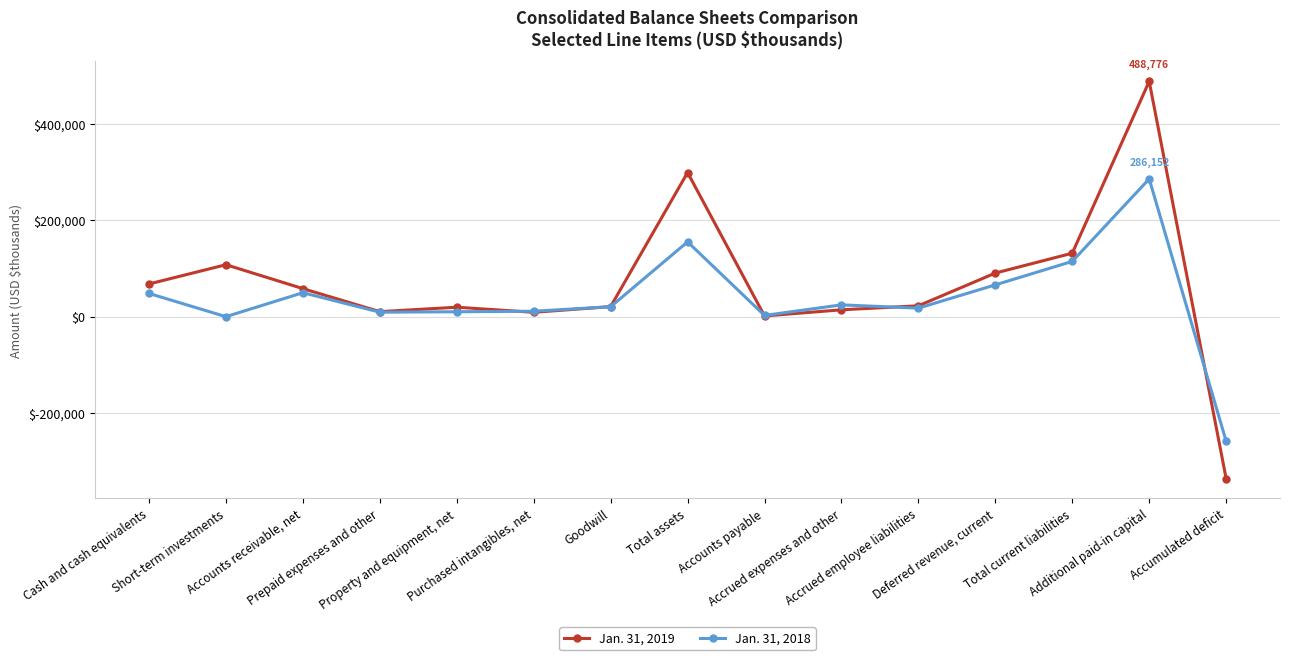

How many series are shown in this chart?

2